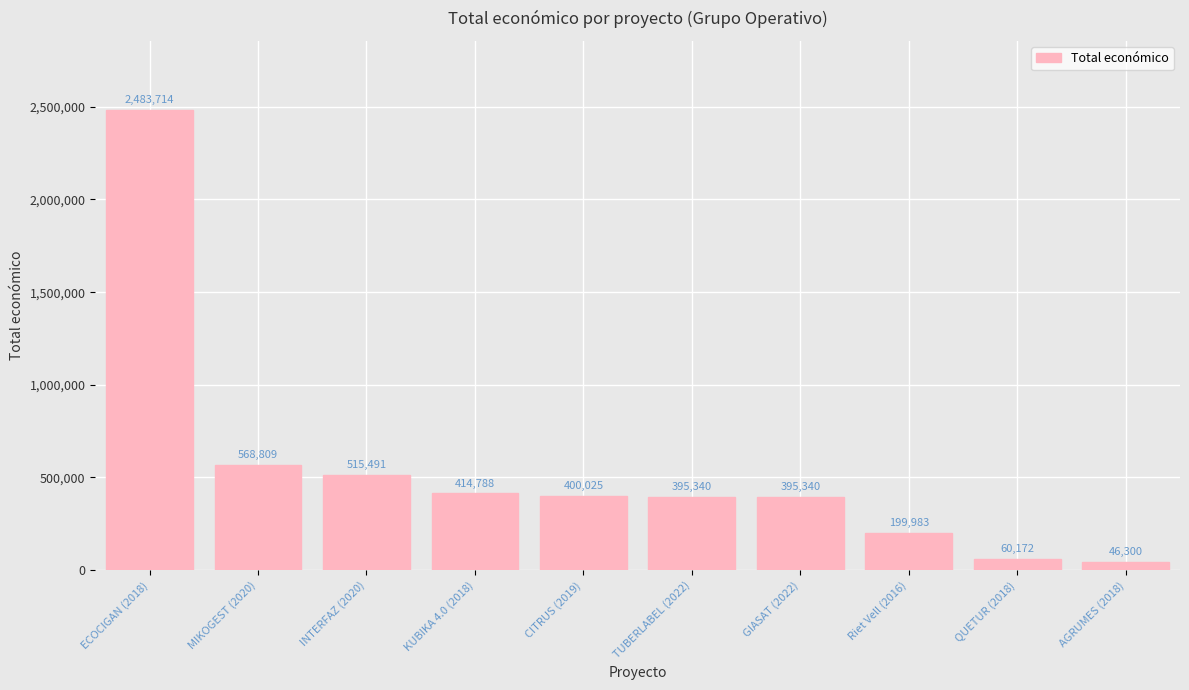

How many distinct data groups are displayed?

1